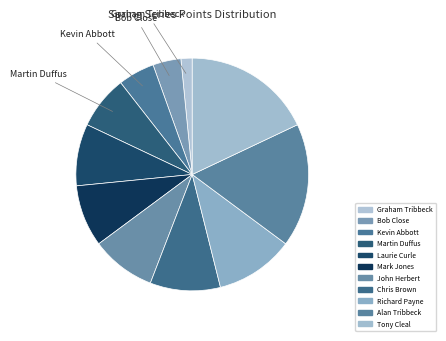

Is it true that Tony Cleal is 18% of the pie?

True